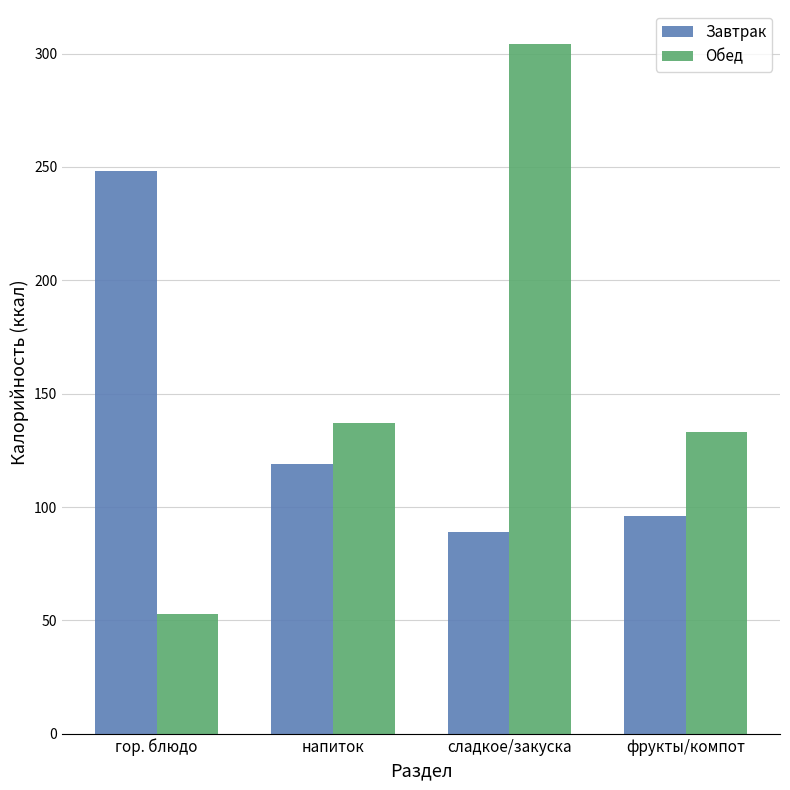

What is the difference between the Обед values at напиток and фрукты/компот?

4